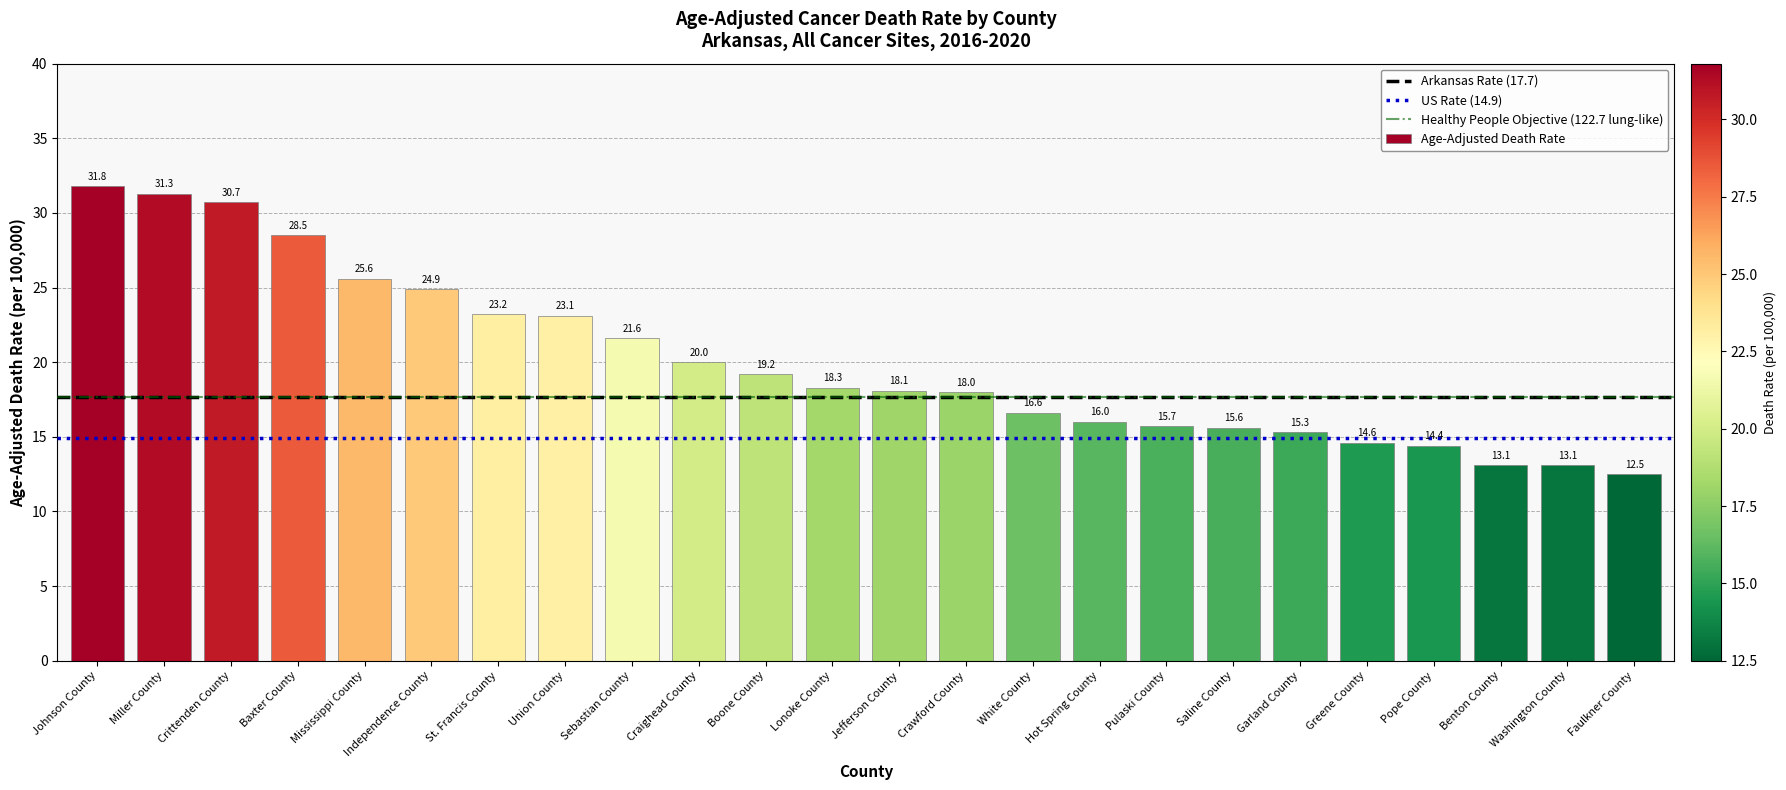

At which category does the chart reach its peak across all series?

Johnson County